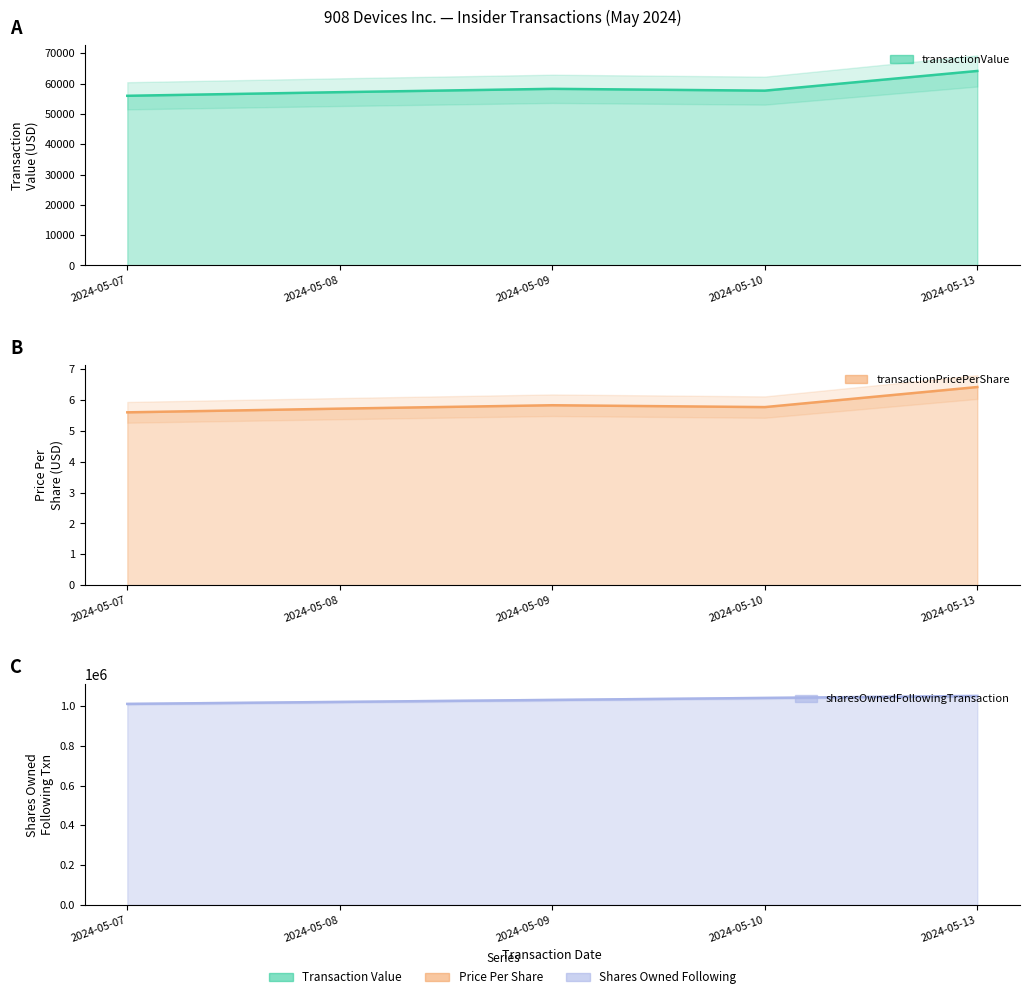

At how many categories does at least one series exceed 956445?

5